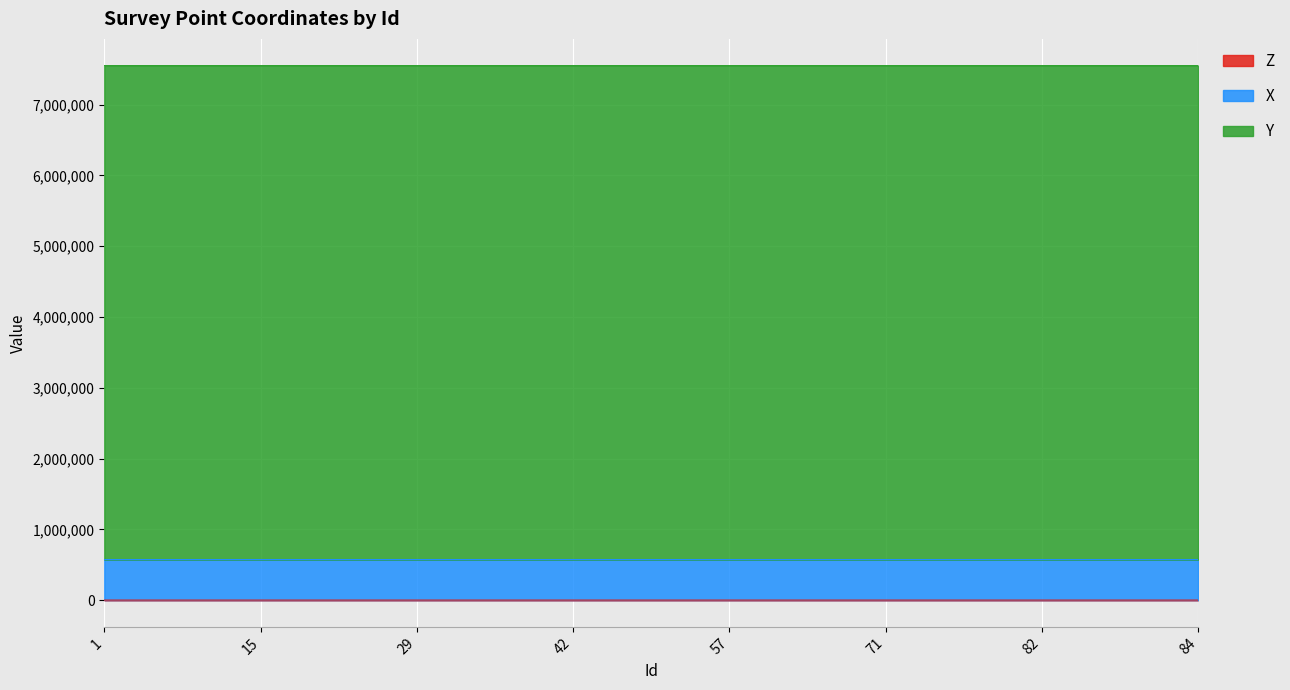

What is the value of the X point at the 2nd from the left?

572702.7